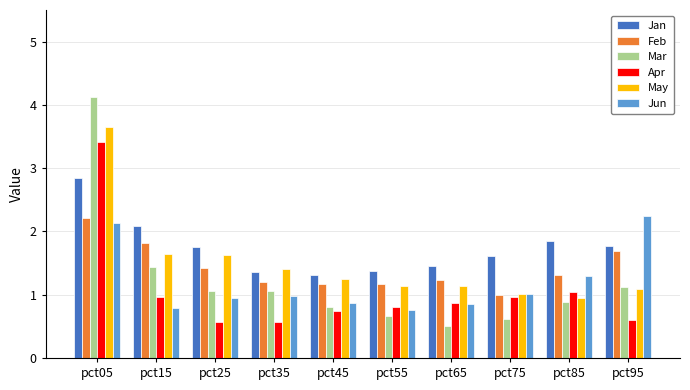

The value of Apr at pct25 is 0.6. True or false?

True